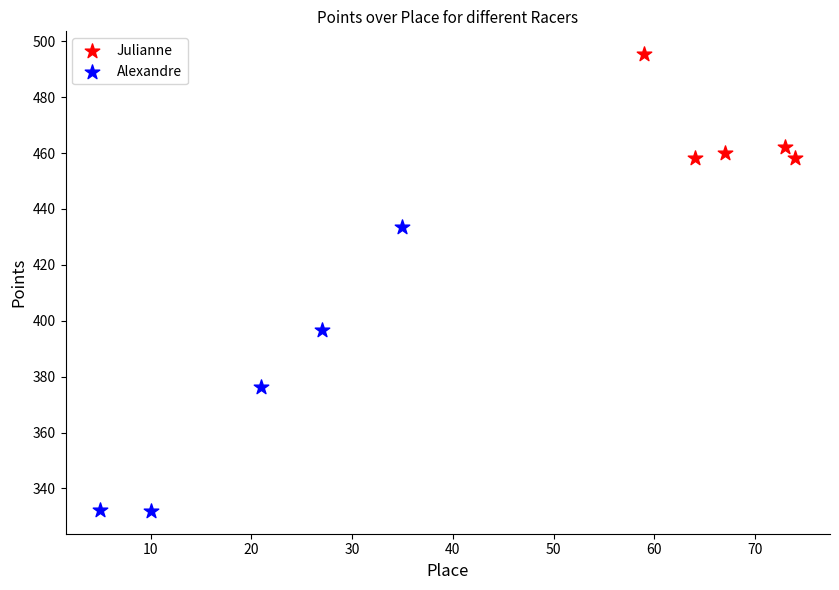

What are all the series names shown in the legend?

Julianne, Alexandre